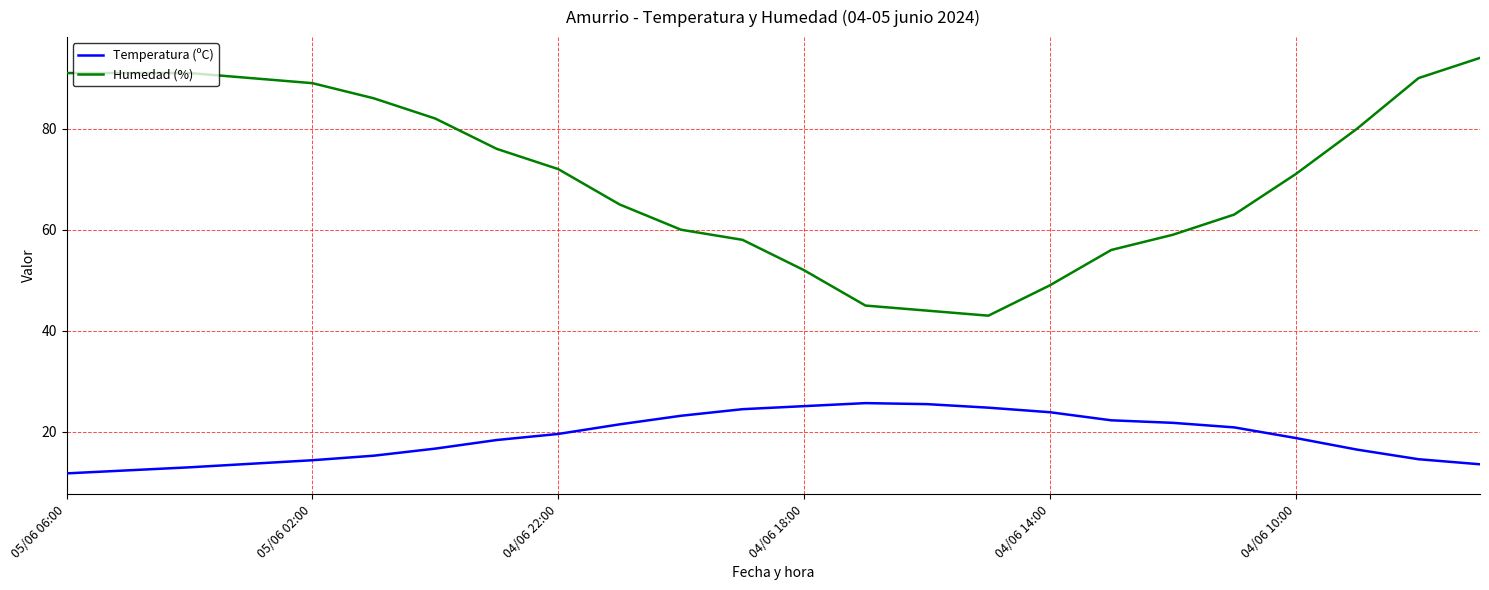

Count the number of categories in the chart.

24